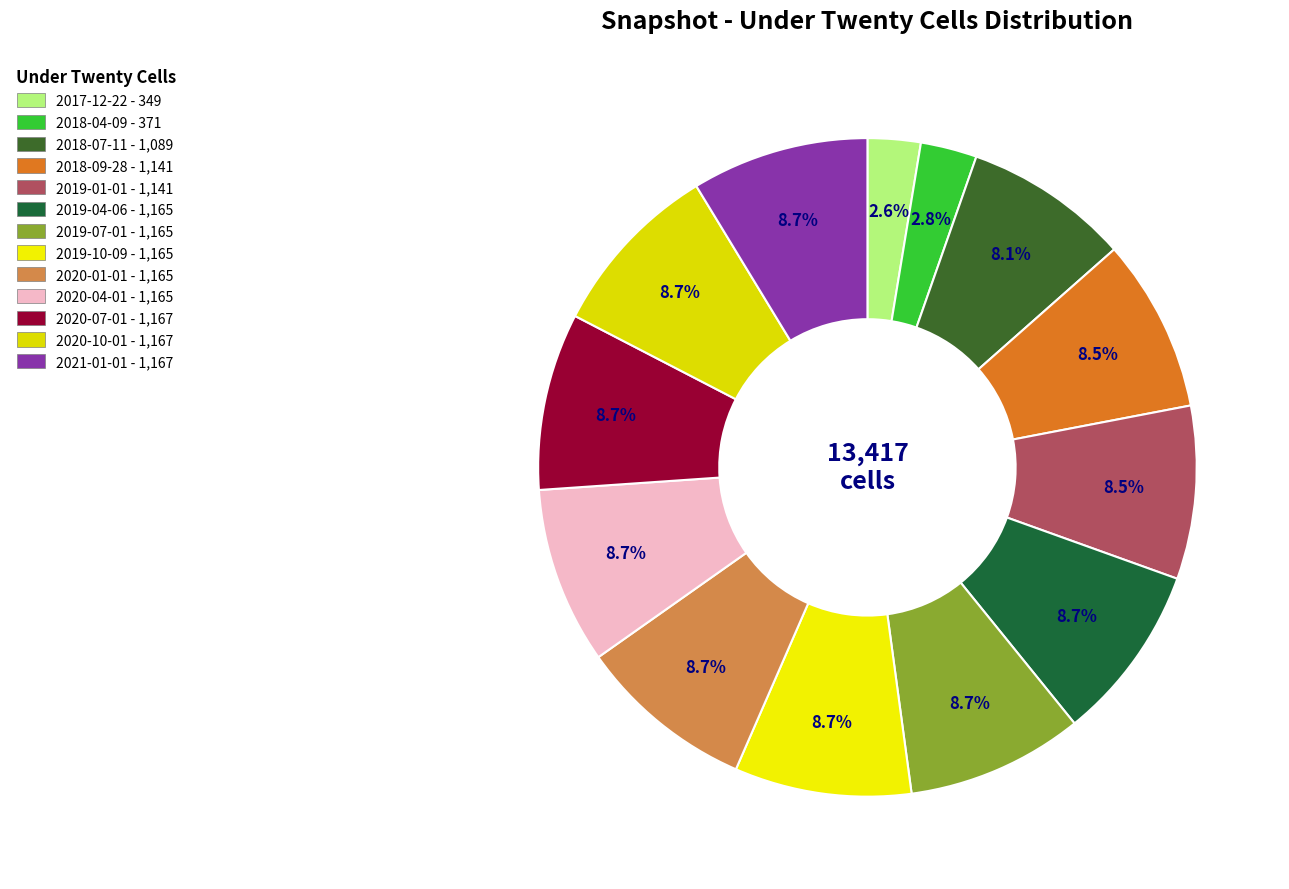

Does any single category account for the majority?

No